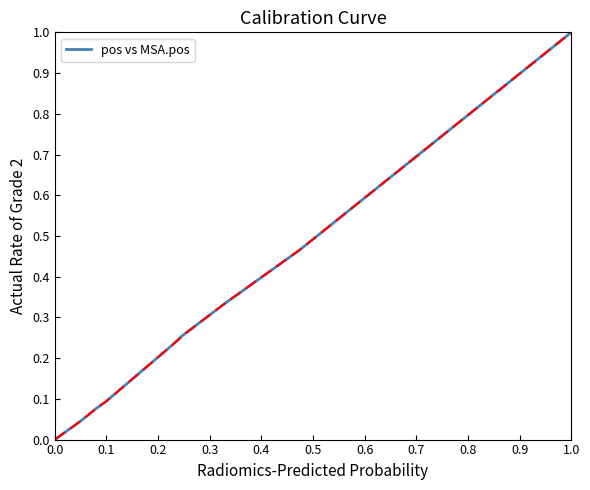

What is the greatest value displayed?

1.0